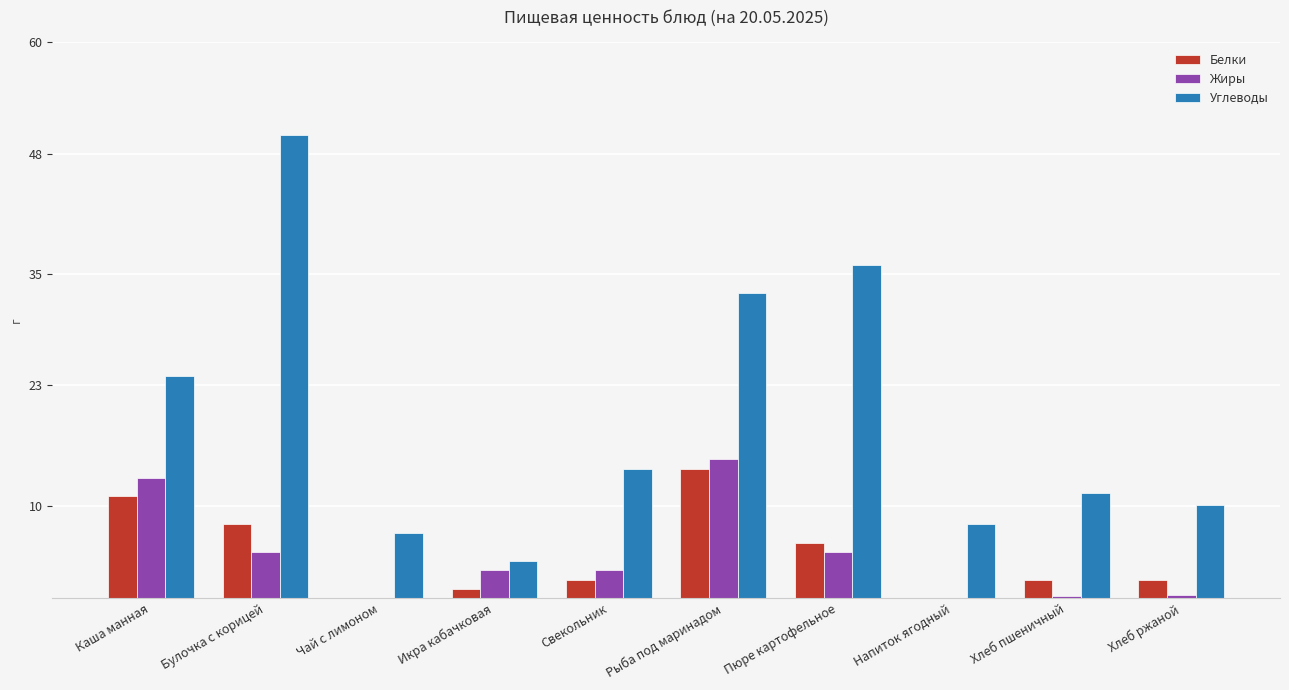

Which series has the largest total across all categories?

Углеводы